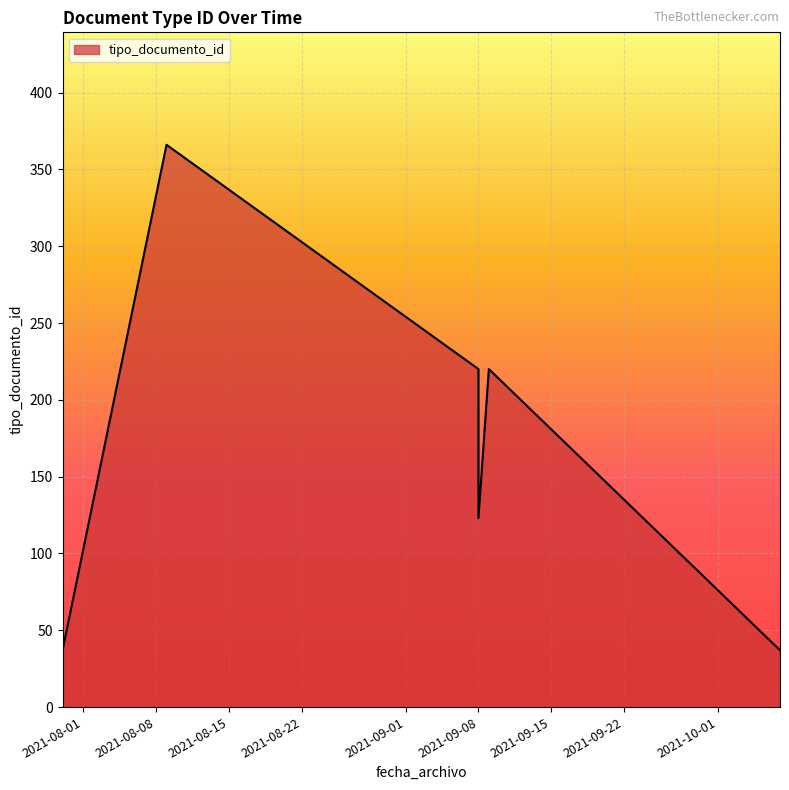

What is the greatest value displayed?

366